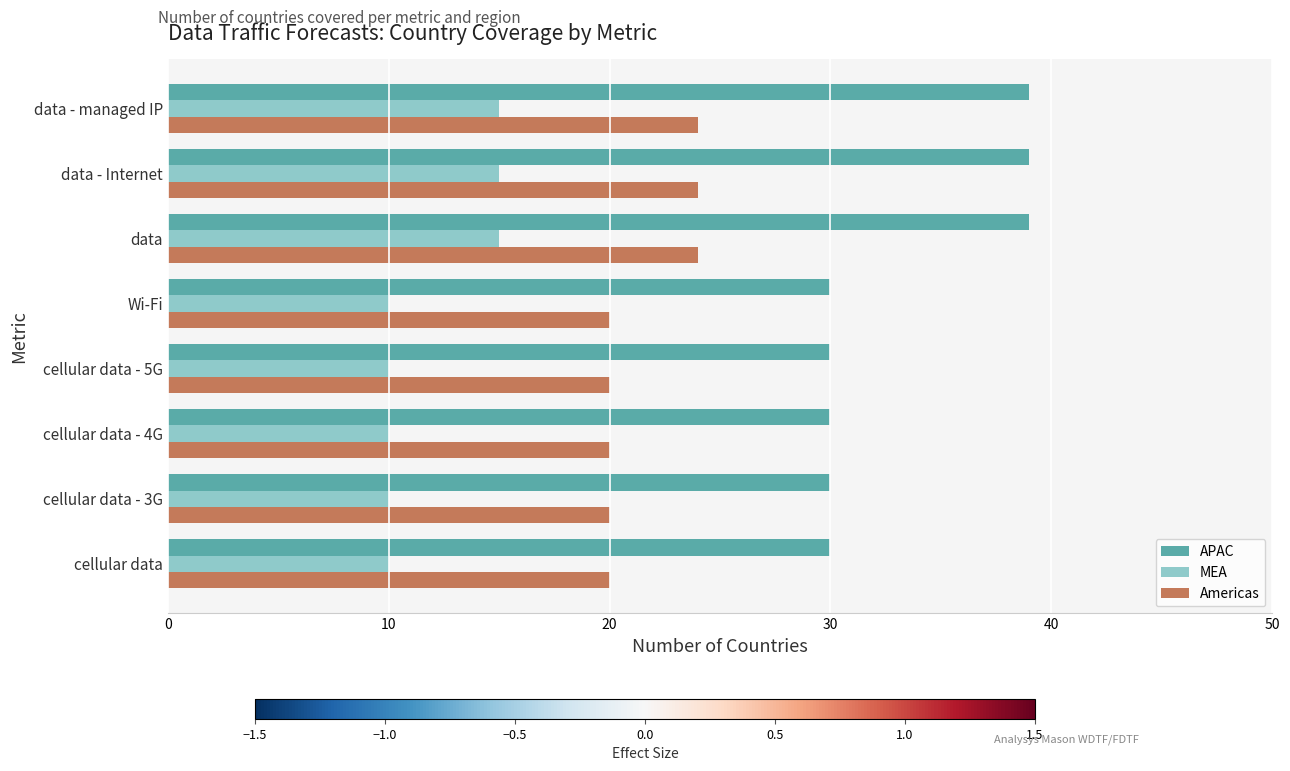

What is the sum of all Americas values?

172